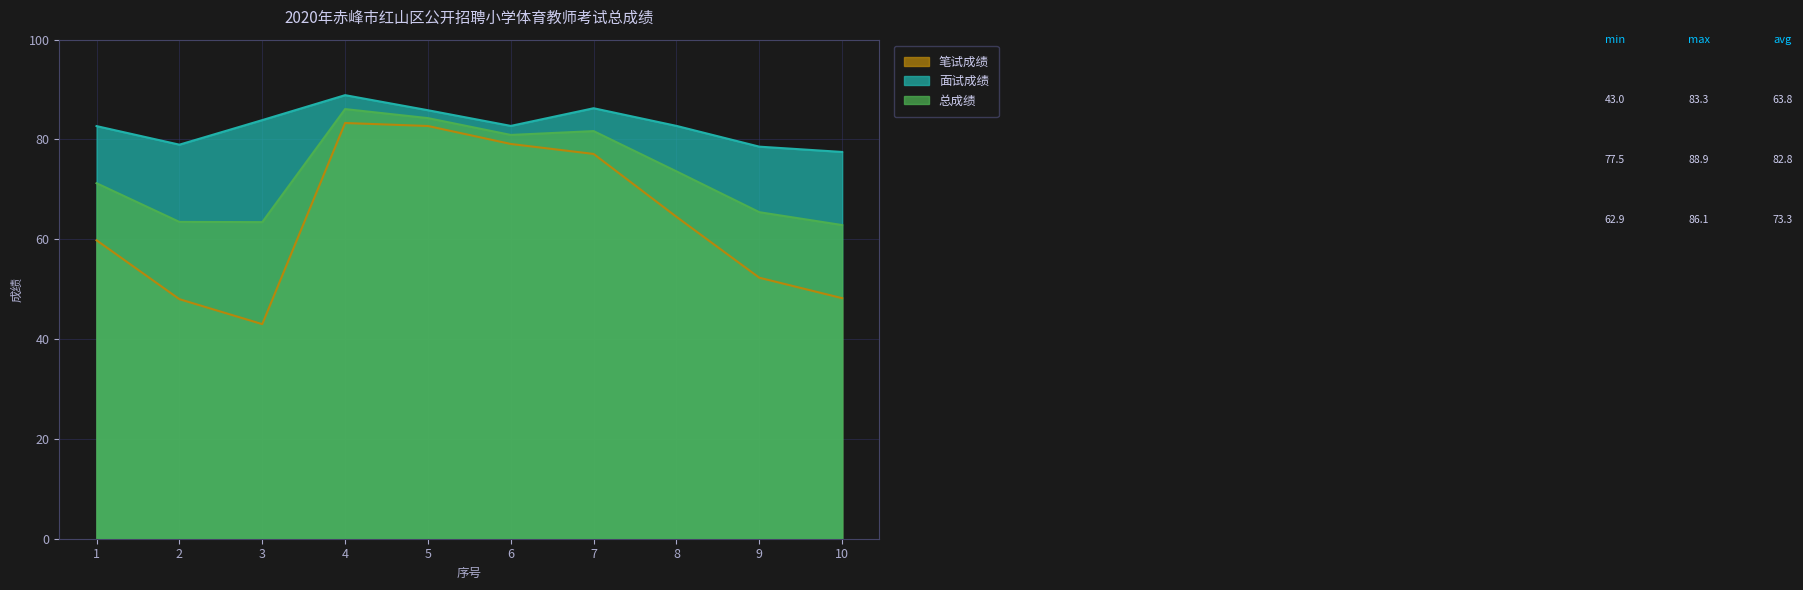

True or false: 总成绩 and 面试成绩 intersect in this chart.

False